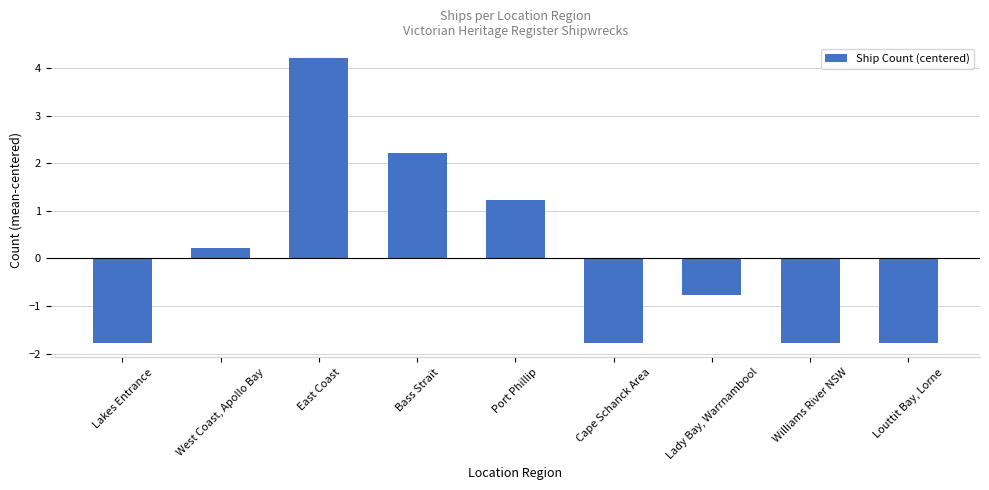

Where does the data first go above 0?

West Coast, Apollo Bay